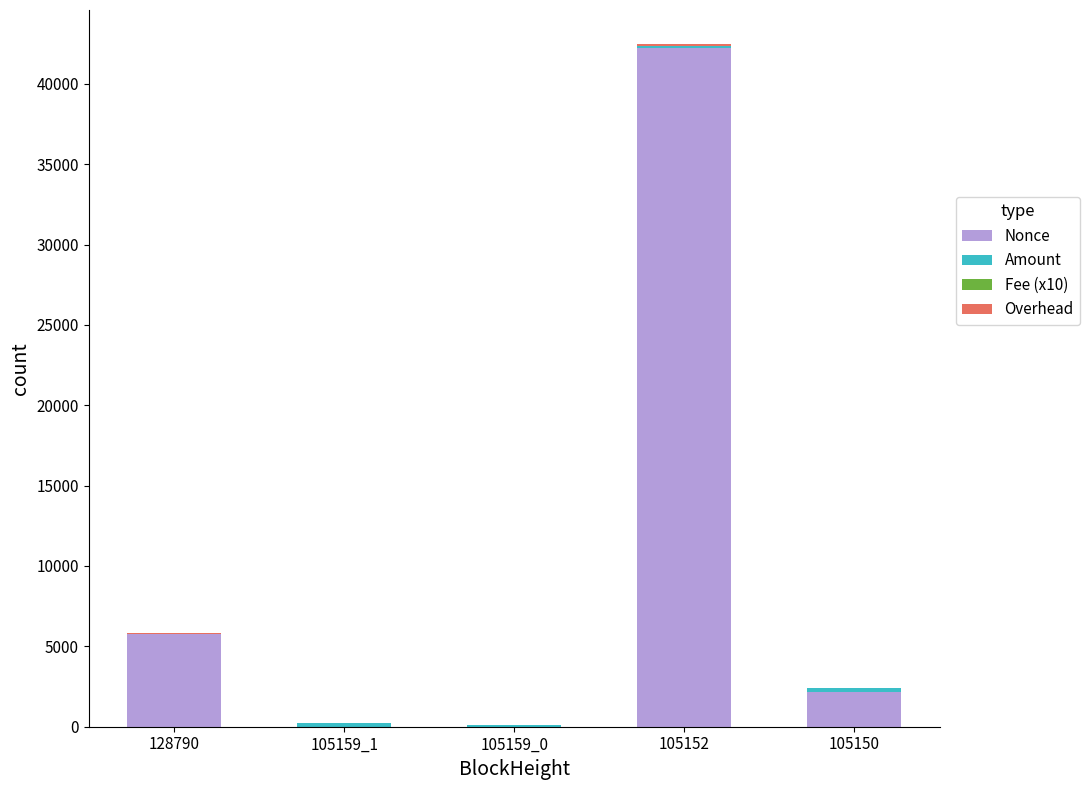

The value of Nonce at 105150 is 3661.1. True or false?

False